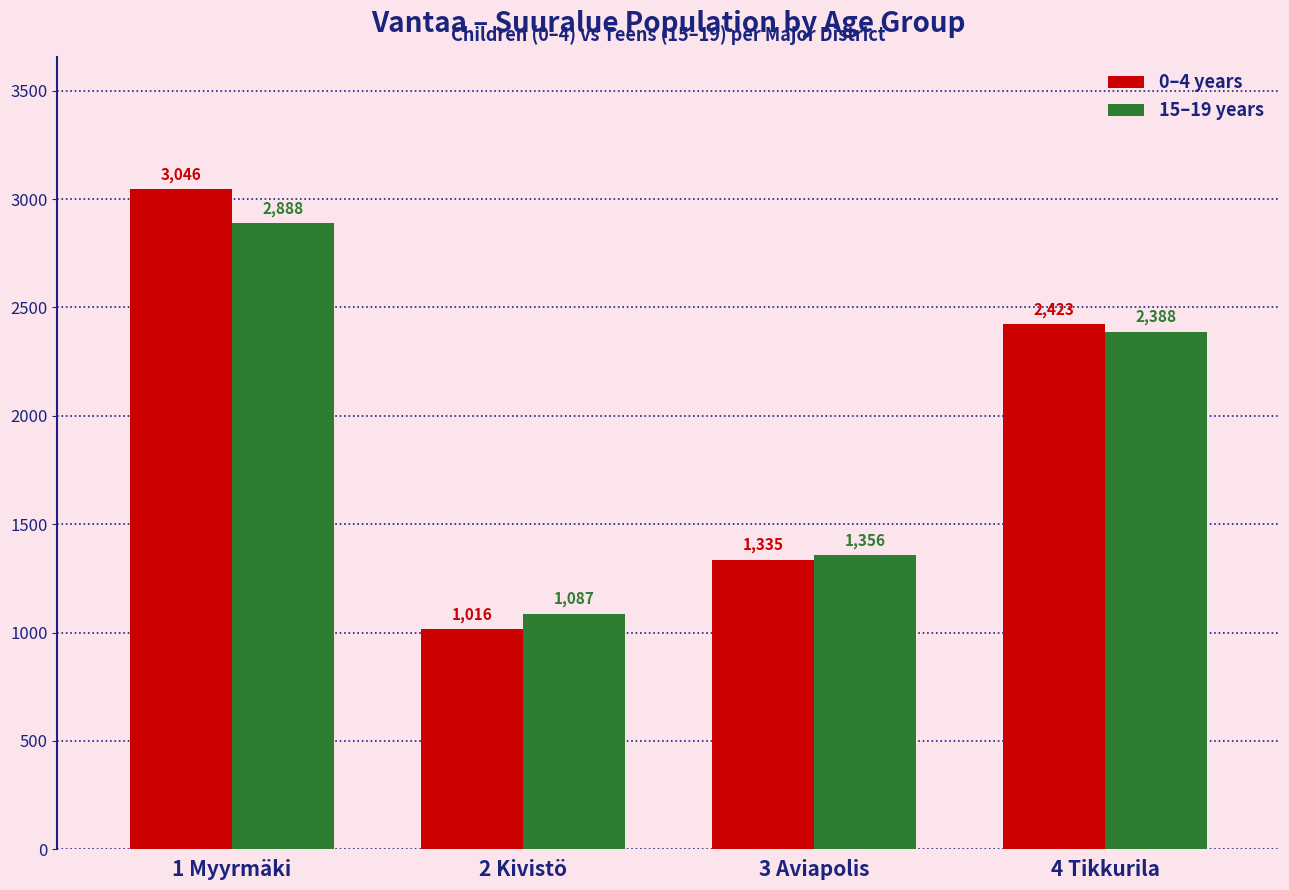

Between 1 Myyrmäki and 4 Tikkurila, which series saw the biggest shift?

0–4 years